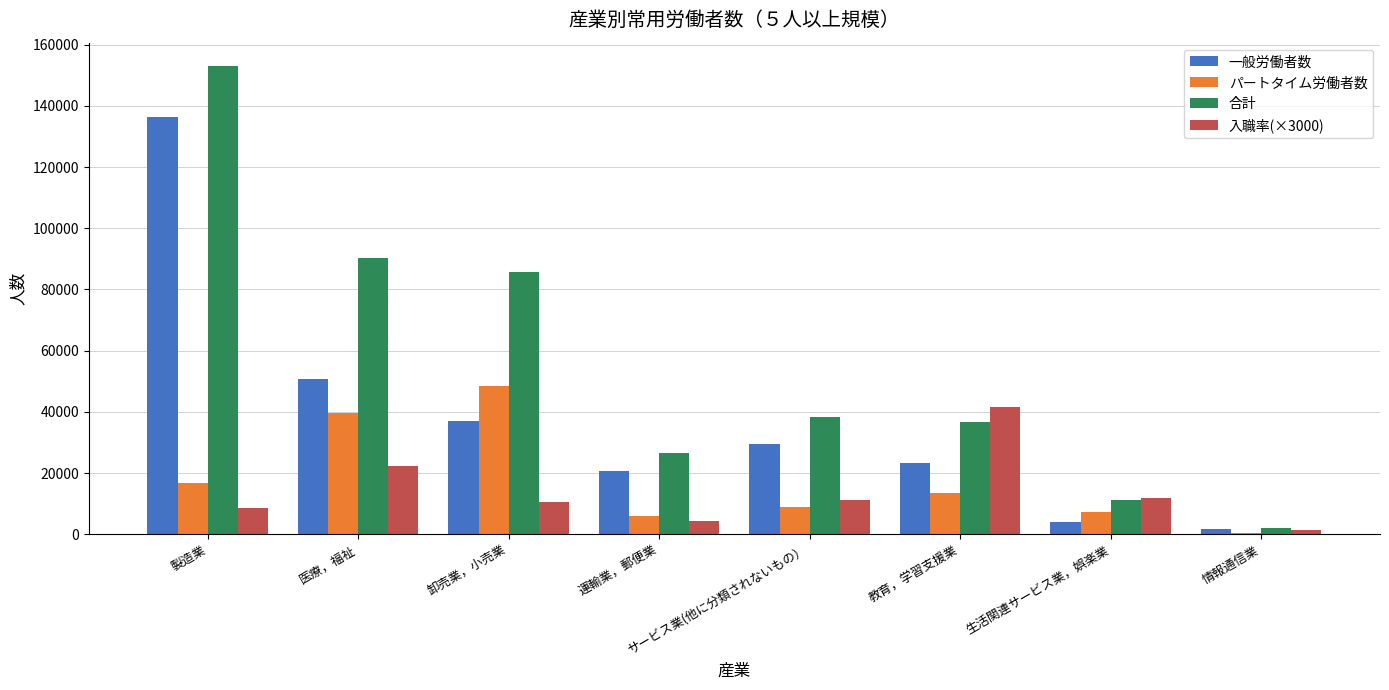

What is the total value across all series at サービス業(他に分類されないもの）?

87436